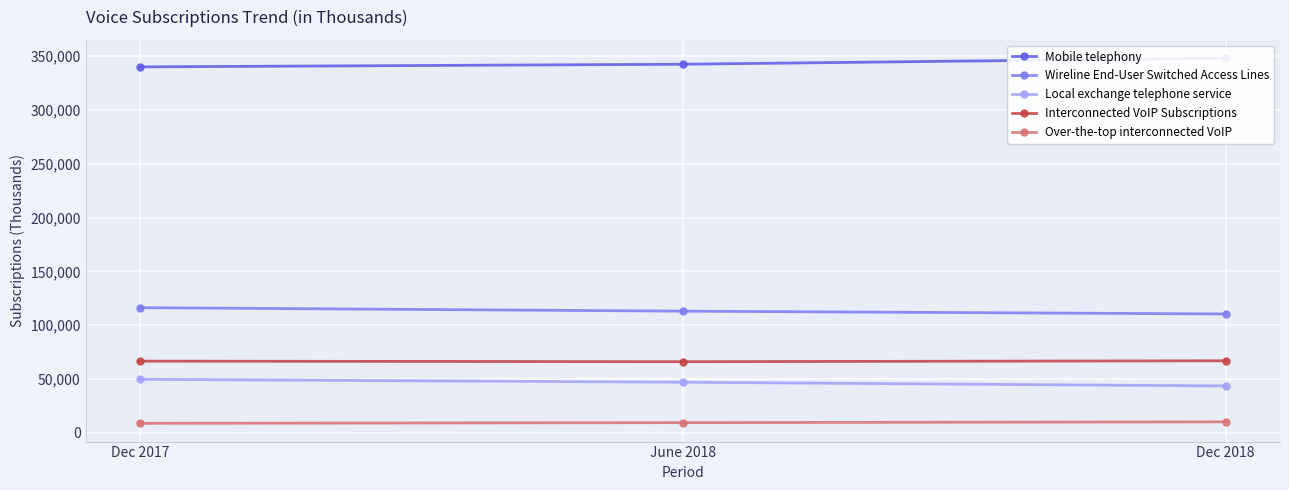

What is the smallest value displayed?

8783